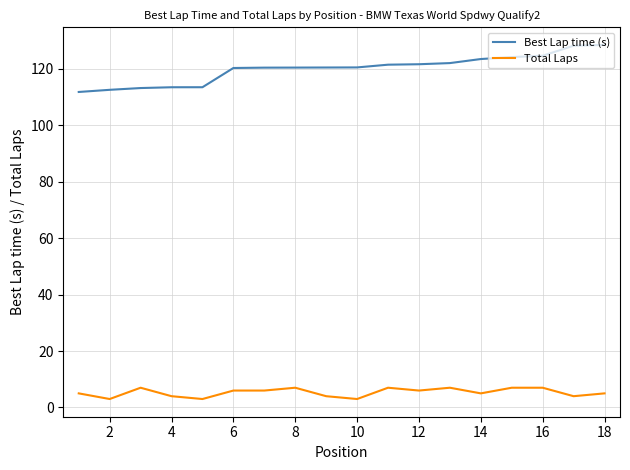

Which series has the widest spread of values?

Best Lap time (s)